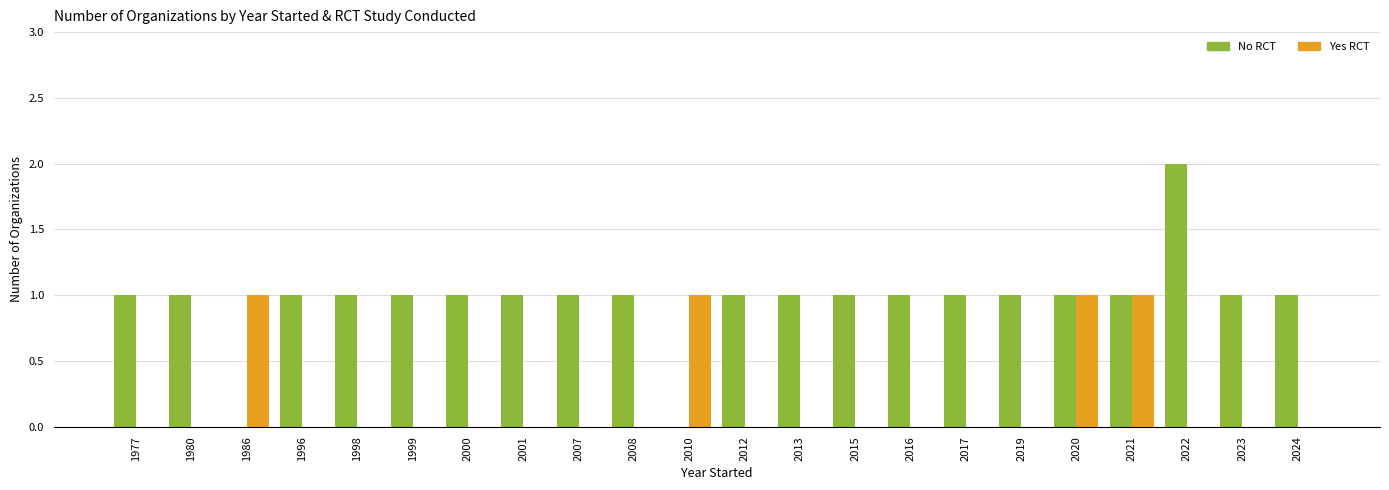

Reading left to right, transcribe all the data shown in this chart.

No RCT: 1	1	0	1	1	1	1	1	1	1	0	1	1	1	1	1	1	1	1	2	1	1
Yes RCT: 0	0	1	0	0	0	0	0	0	0	1	0	0	0	0	0	0	1	1	0	0	0